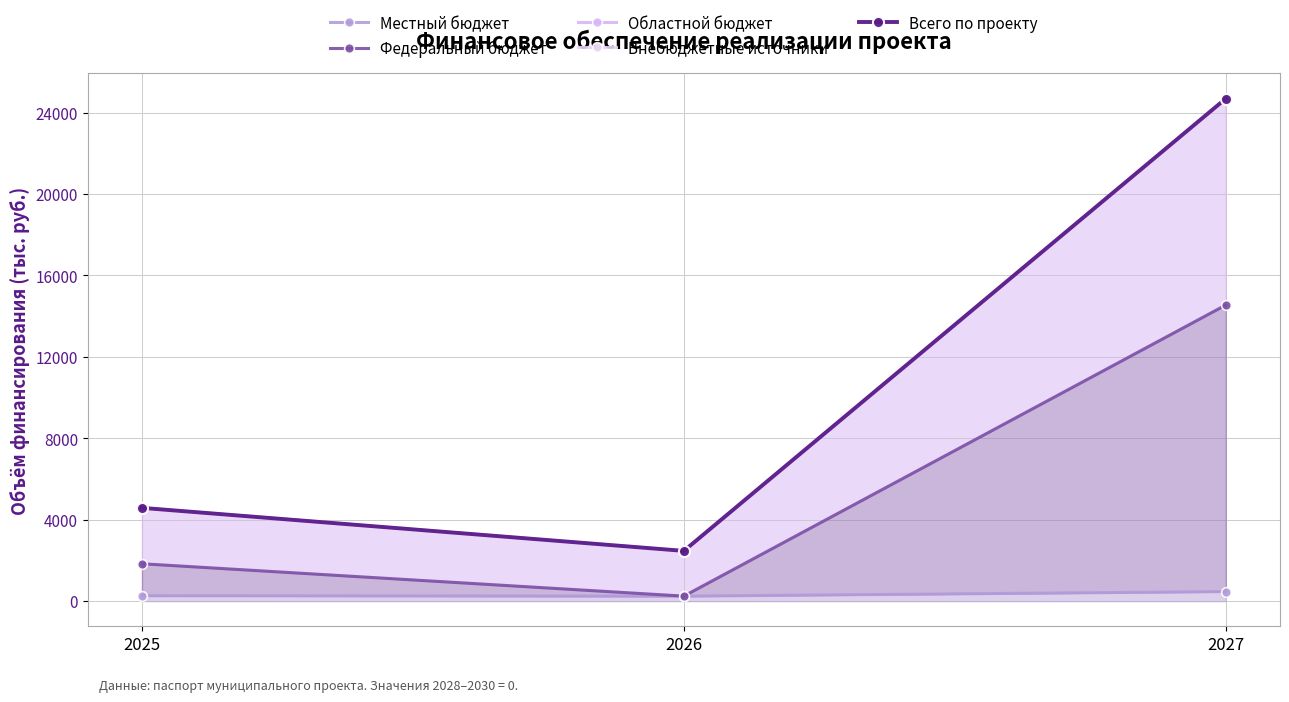

At which category is the sum across all series the highest?

2027